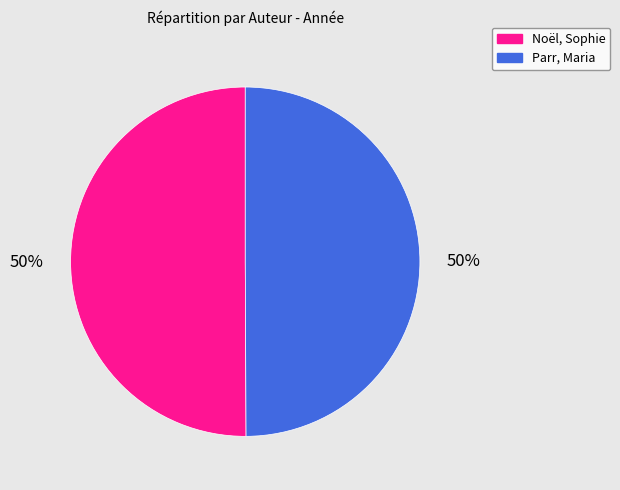

Count the number of slices in the pie.

2